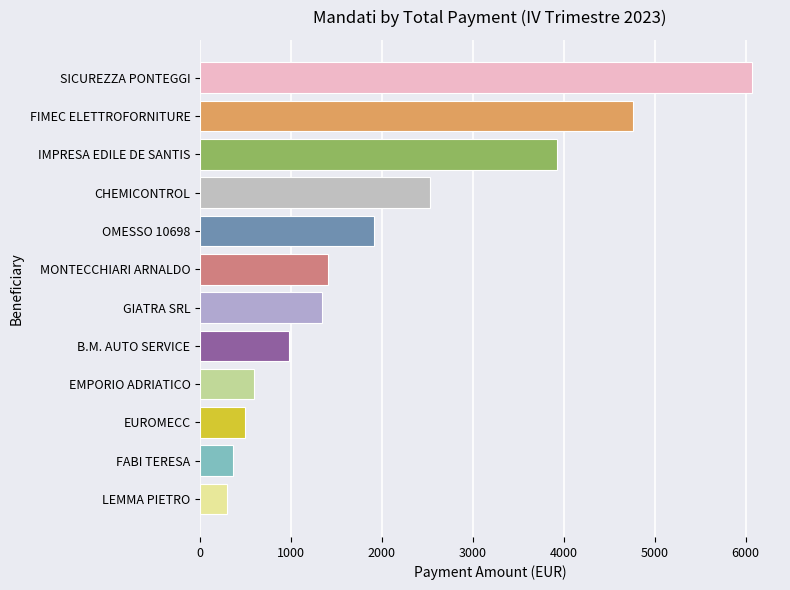

How many values exceed 1409?

6